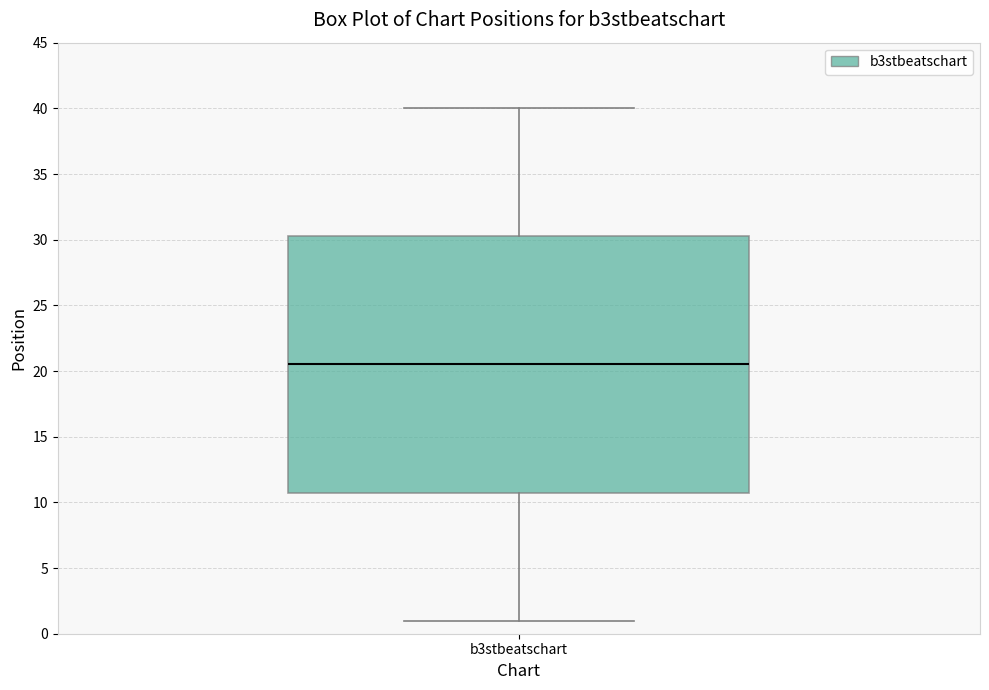

Where is the lower edge of the box for b3stbeatschart on the y-axis? The values are not printed on the chart, so give them approximately, as read against the axis.

11.0